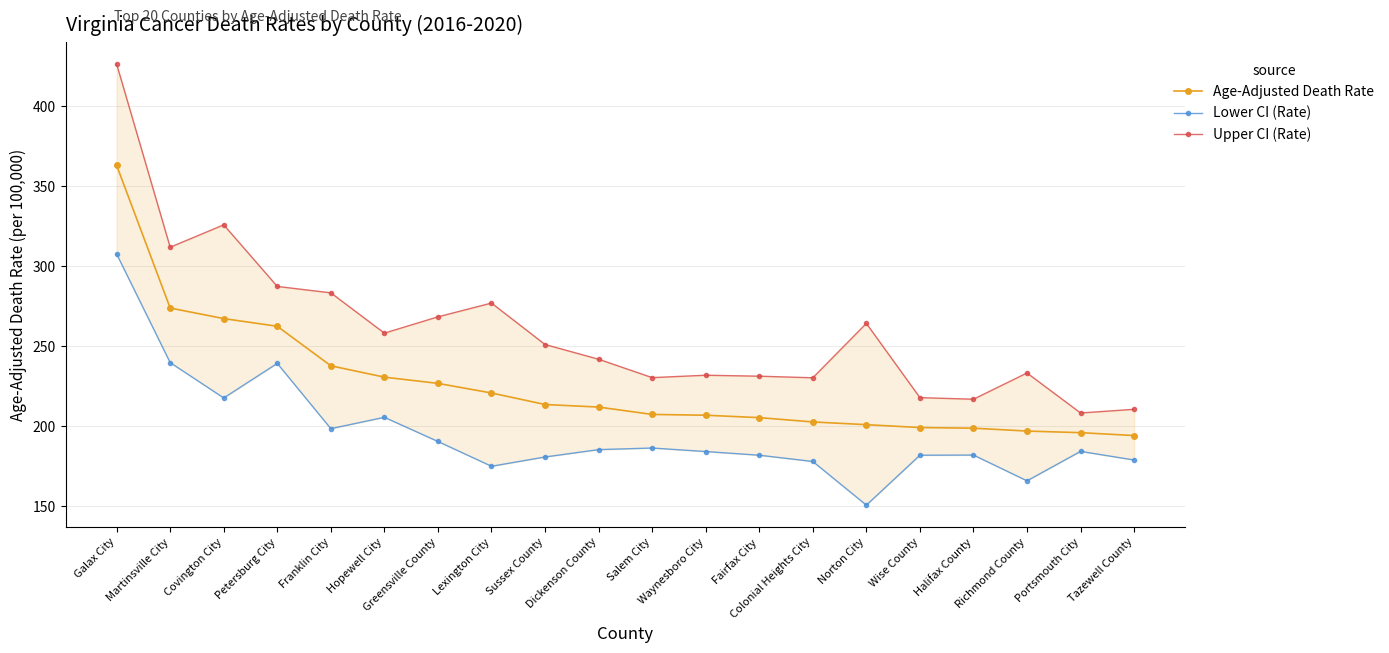

True or false: Age-Adjusted Death Rate and Lower CI (Rate) intersect in this chart.

False